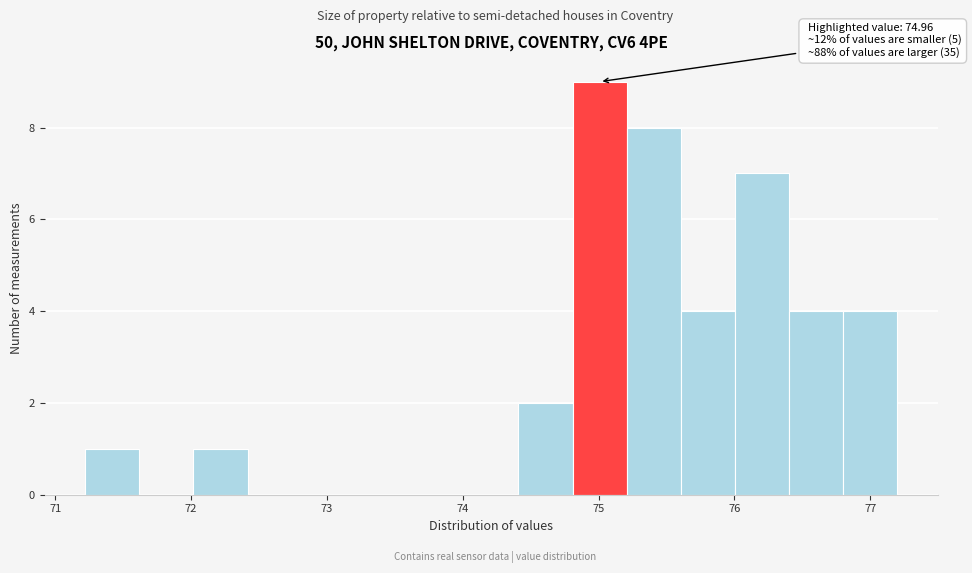

Read against the x-axis, roughly where is the centre of the tallest bar?

75.0